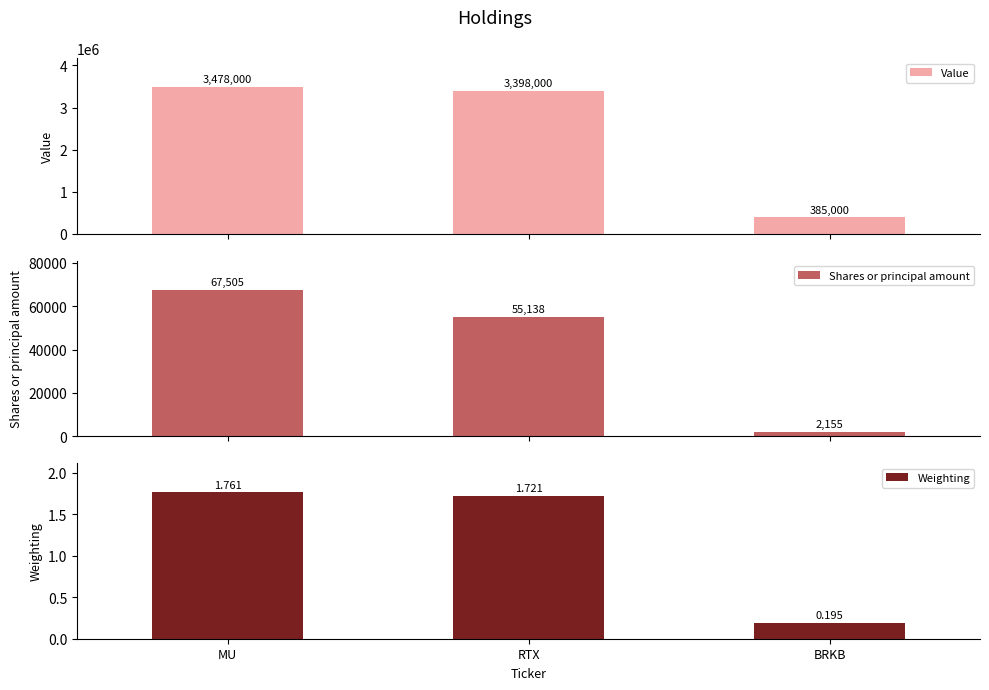

Reading left to right, transcribe all the data shown in this chart.

Value: 3478000.0	3398000.0	385000.0
Shares or principal amount: 67505.0	55138.0	2155.0
Weighting: 1.8	1.7	0.2